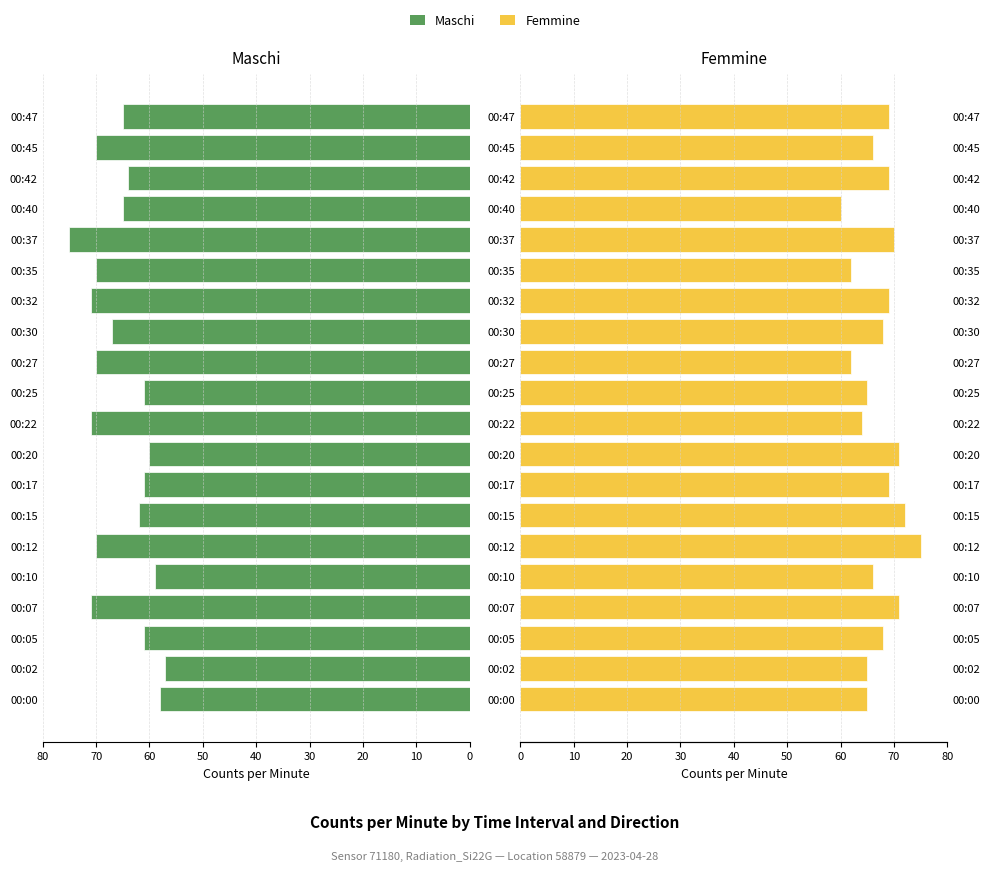

How many groups of bars are there?

20